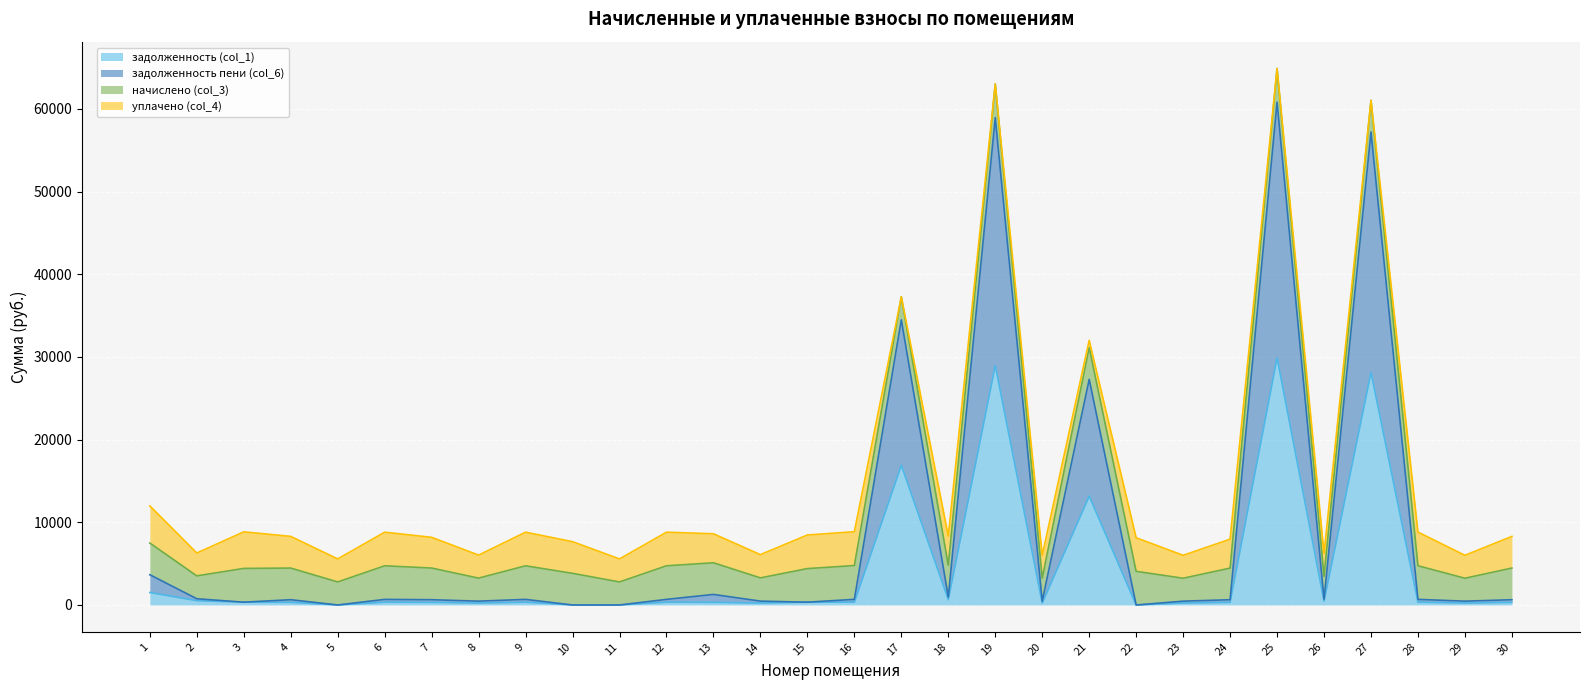

Is the value of задолженность (col_1) at 11 greater than the value of задолженность пени (col_6) at 7?

No